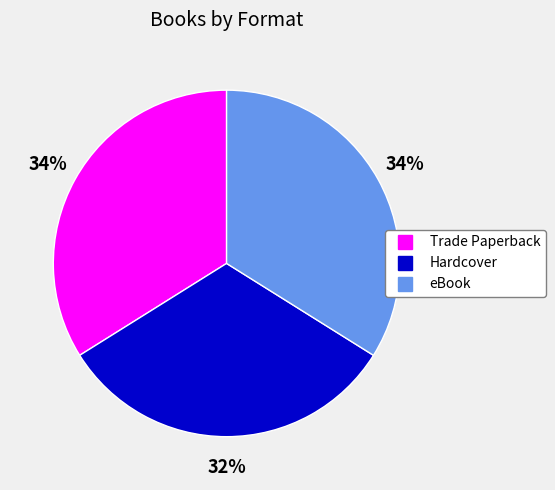

To the nearest percent, what percentage of the pie is eBook?

34%